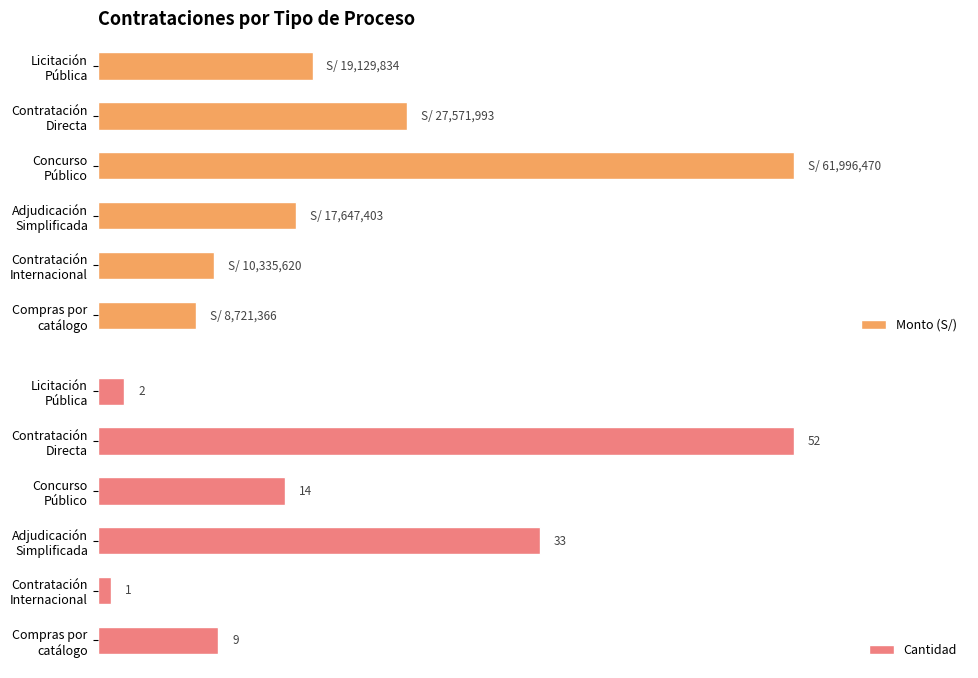

Which series has the widest spread of values?

Cantidad